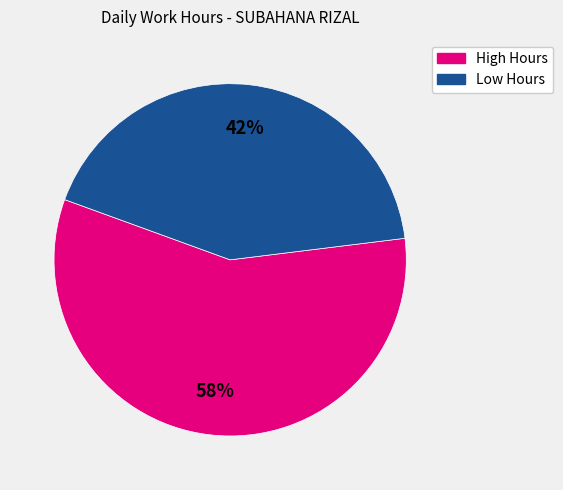

To the nearest percent, what is the combined percentage of High Hours and Low Hours?

100%